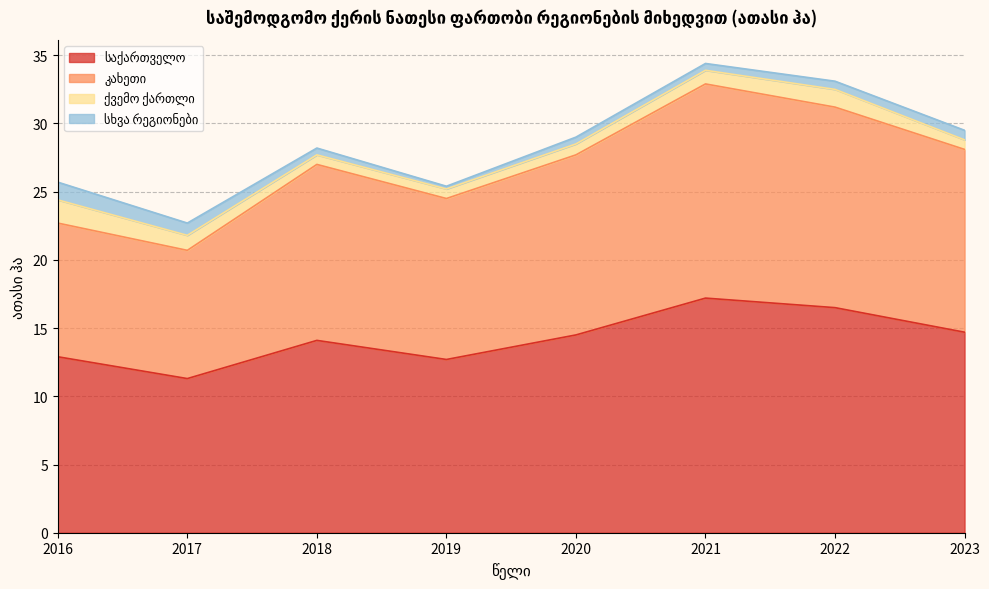

How many lines are shown in the chart?

4